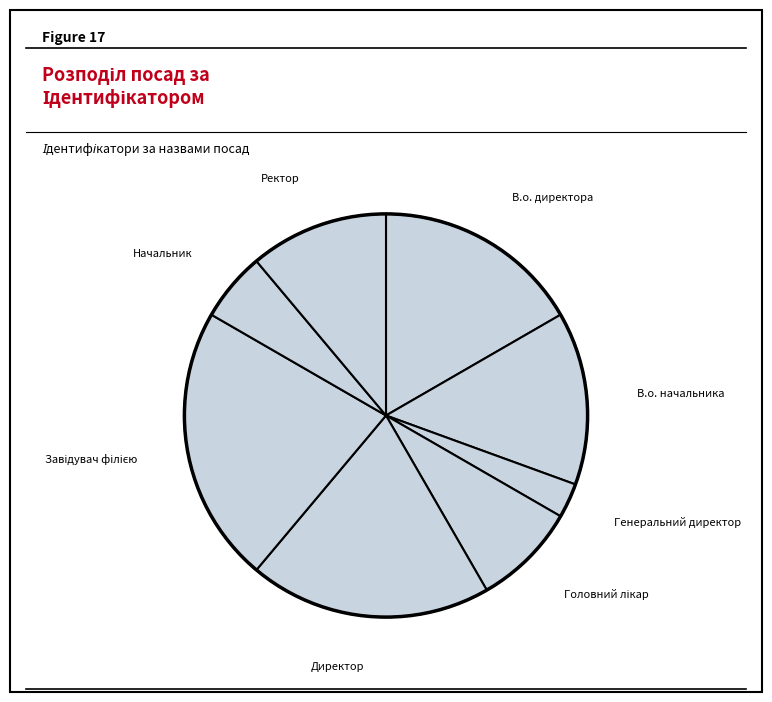

Is the sum of Начальник and В.о. директора greater than half?

No